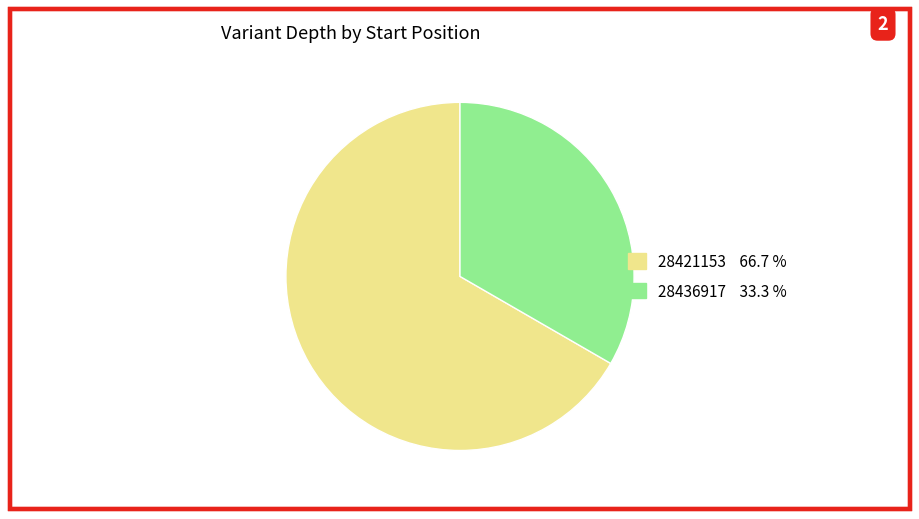

What is the smallest slice in the pie chart?

28436917